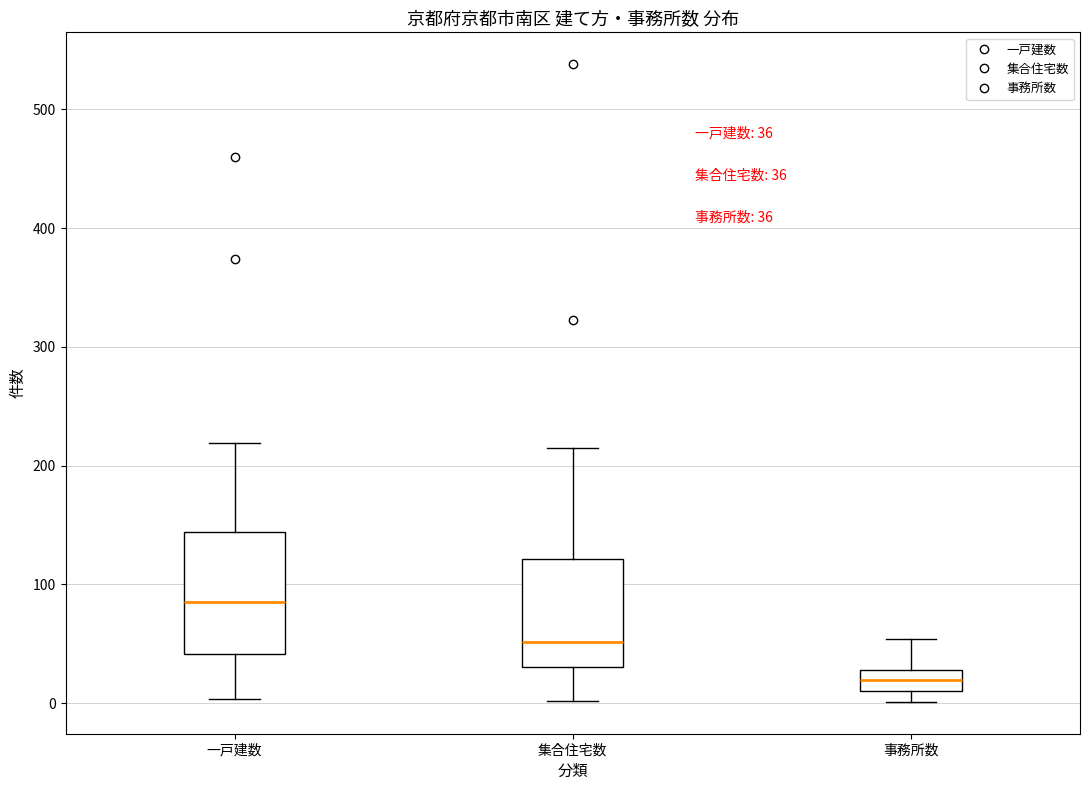

Which box is the tallest, from its lower edge to its upper edge?

一戸建数